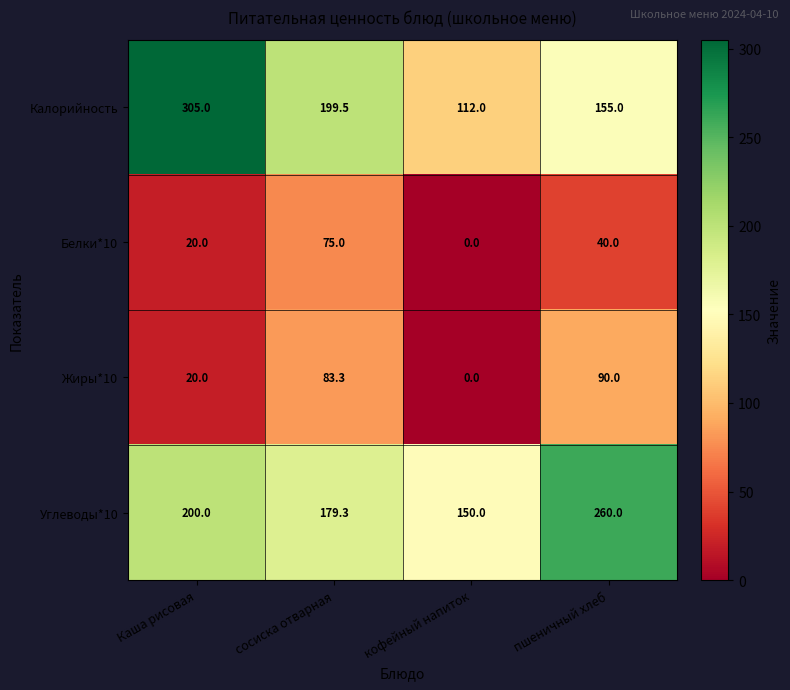

Which category has the highest value across all series?

Каша рисовая